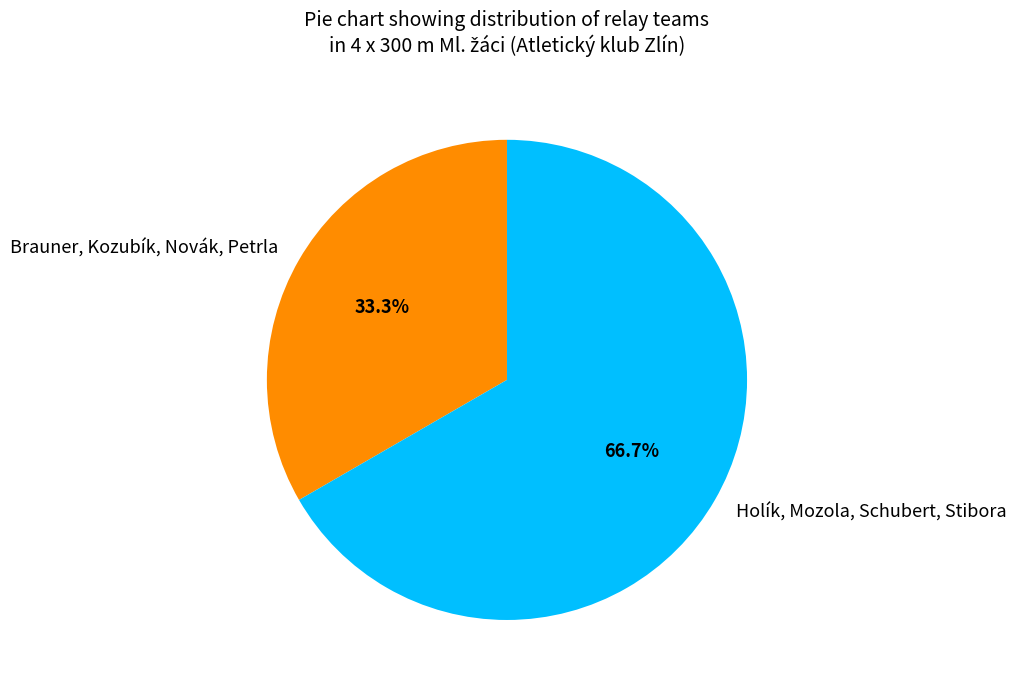

To the nearest percent, what is the difference between the largest and smallest slice percentages?

33%